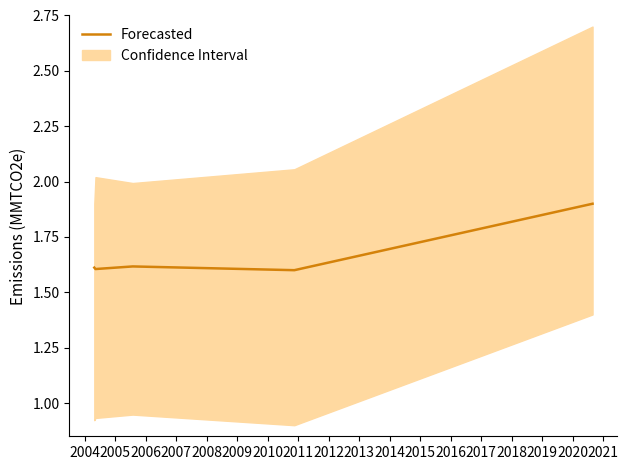

Is it true that the value at 2003 is 2.2?

False